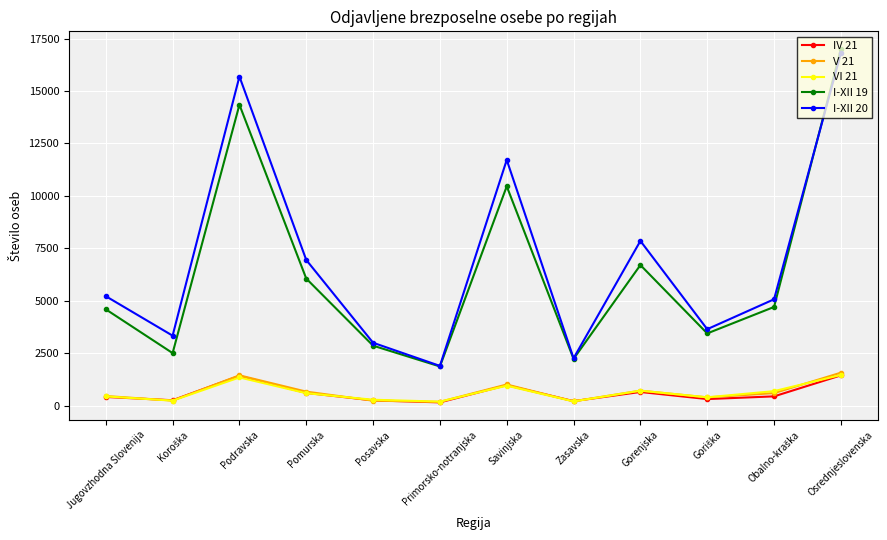

In I-XII 20, how many points are lower than both neighbors (excluding endpoints)?

4